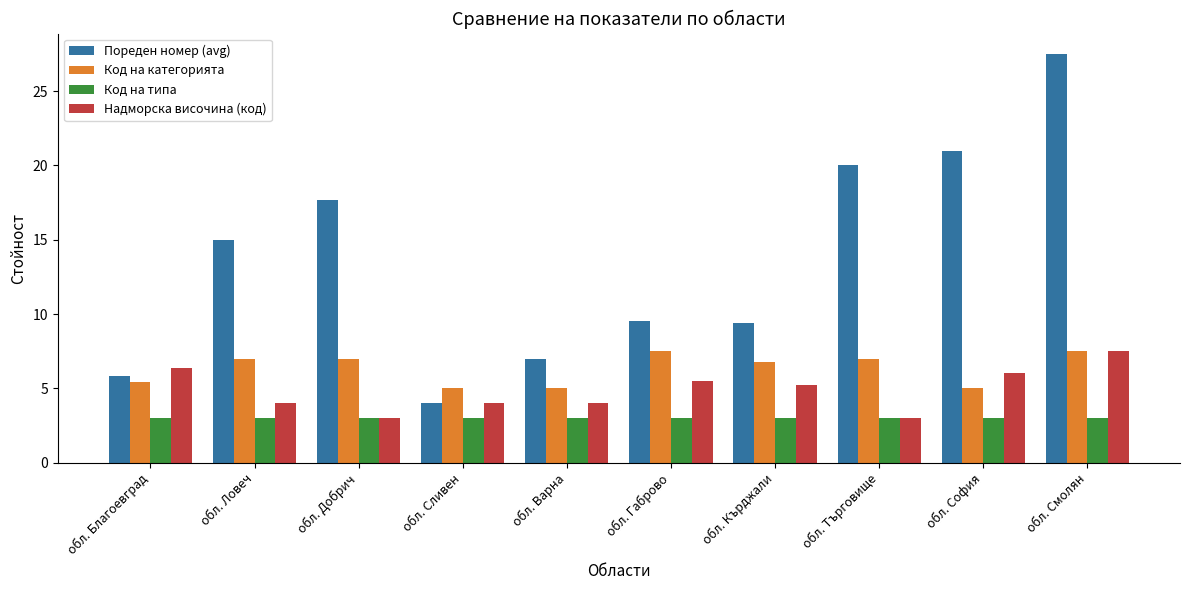

What is the approximate value of Код на категорията at обл. Смолян?

7.5